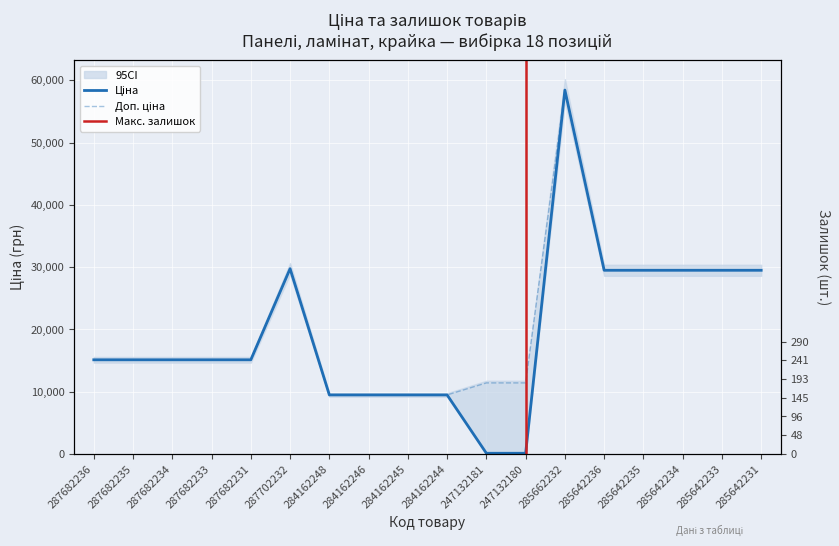

Is it true that Ціна equals 5438.1 at 284162245?

False